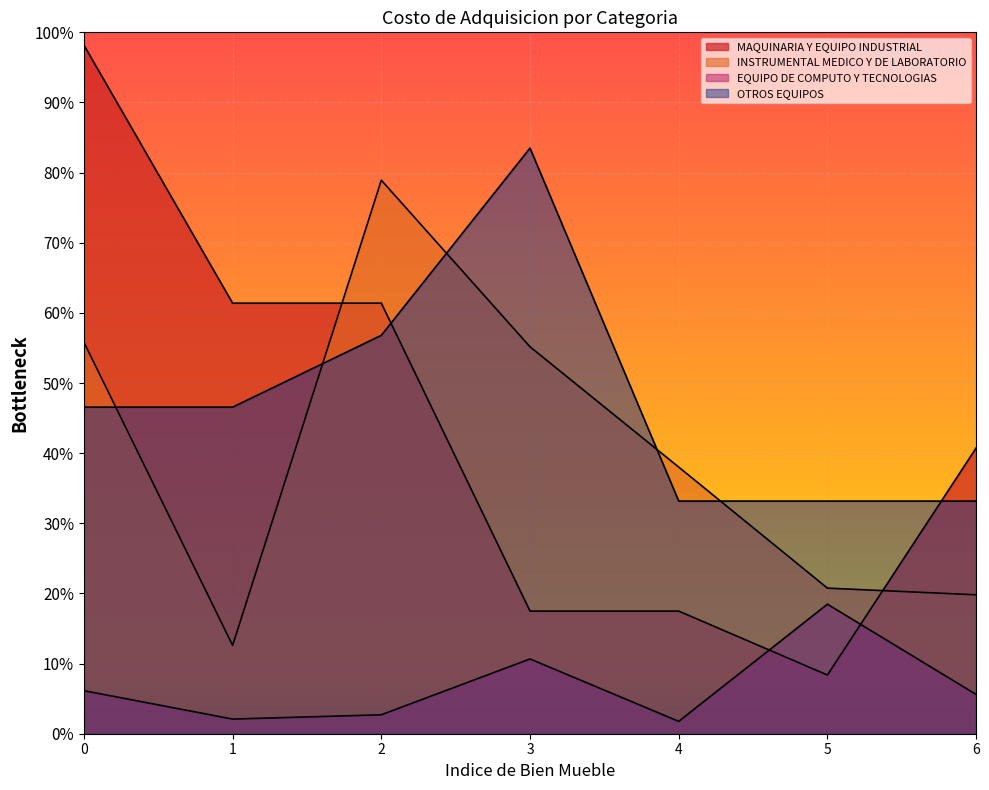

Does the chart display data point markers on the line(s)?

No